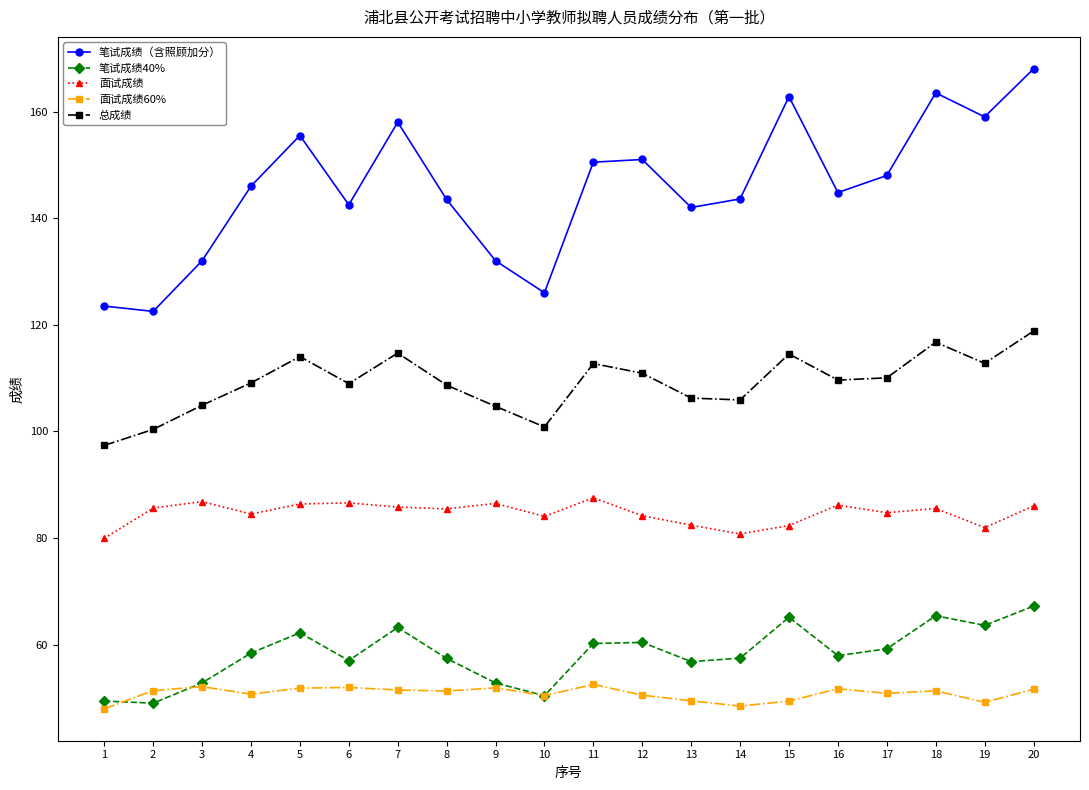

At how many categories does at least one series exceed 106?

20